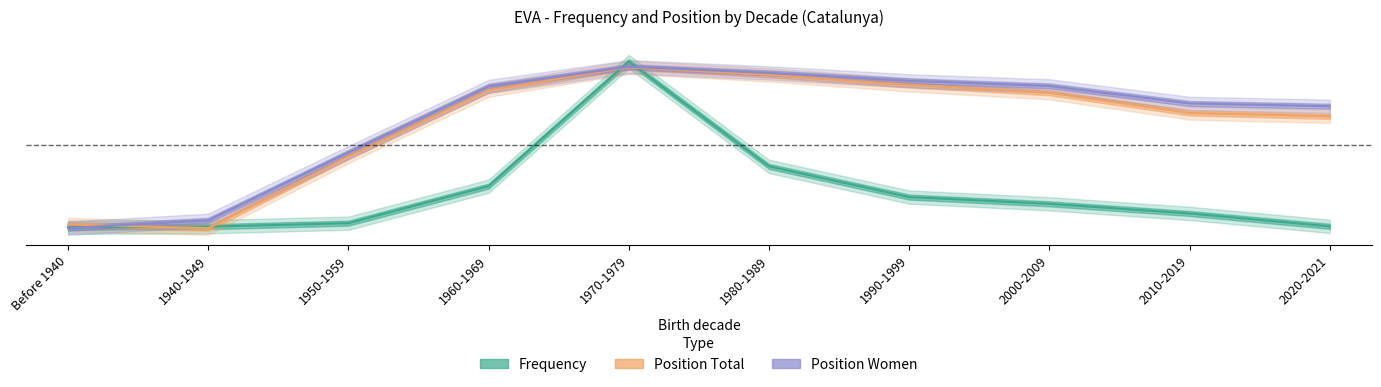

Which series ends up on top after the final intersection of Frequency and Position Total?

Position Total